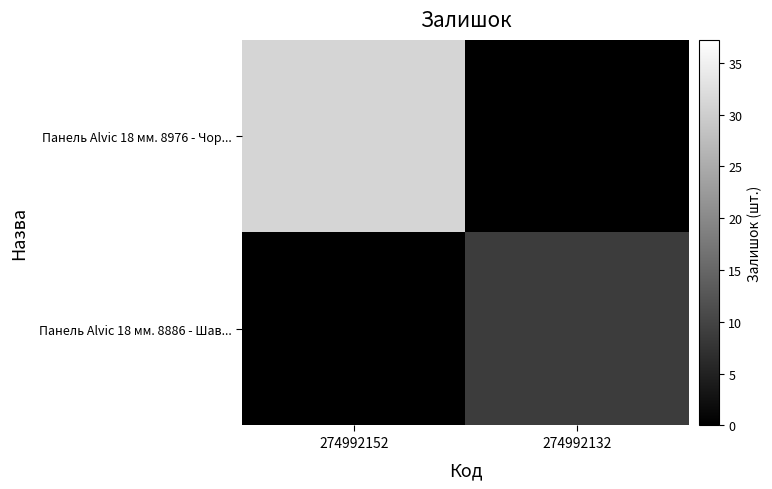

Reading right to left, extract all data points from this chart.

Панель Alvic 18 мм. 8976 - Чор...: 274992132=0	274992152=31
Панель Alvic 18 мм. 8886 - Шав...: 274992132=9	274992152=0